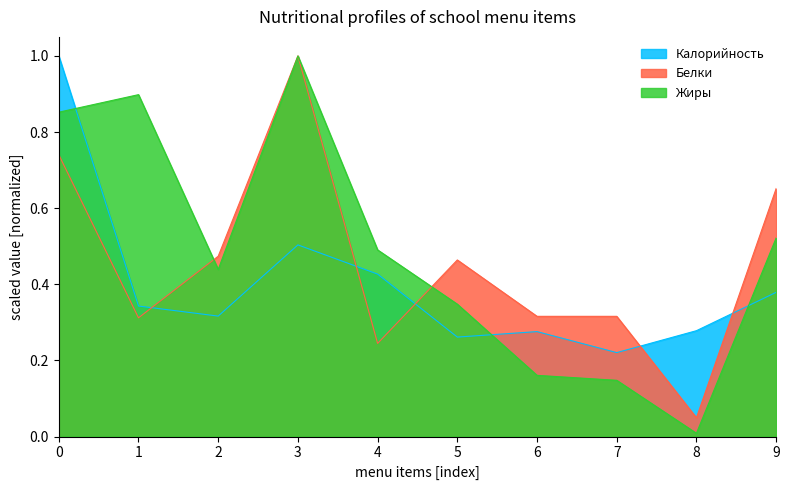

Rank the series at 9 from lowest to highest value.

Калорийность, Жиры, Белки